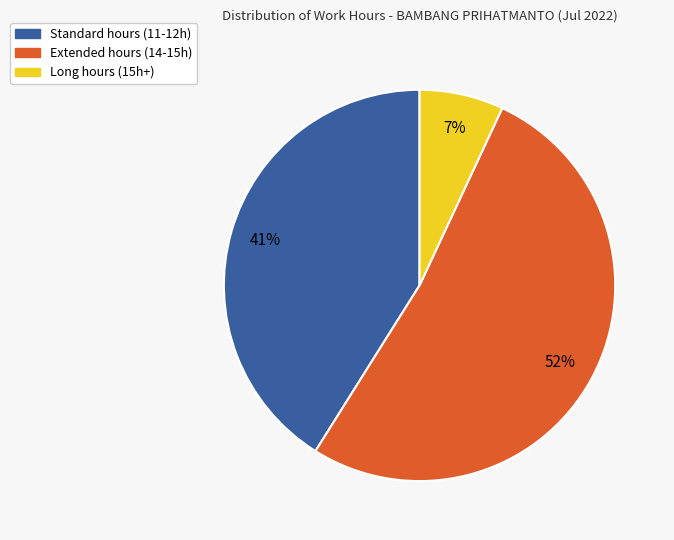

To the nearest percent, what is the difference between the largest and smallest slice percentages?

45%